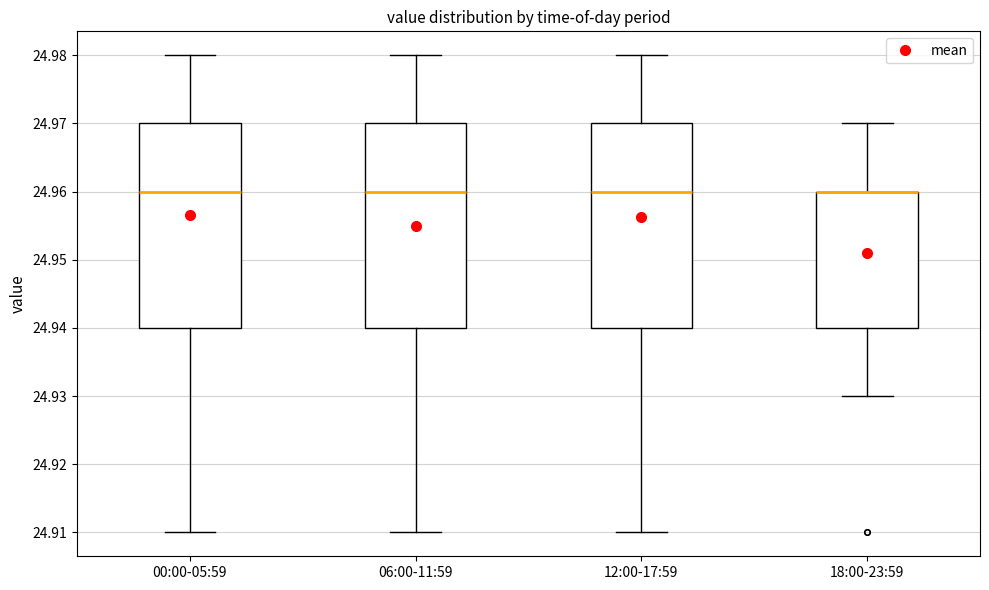

Reading left to right, transcribe this box plot: for each box, give where its median line is, the range the box spans, and where its two whiskers end, as read against the y-axis. The values are not printed on the chart, so give them approximately, as read against the axis.

00:00-05:59: median 24.96, box 24.94 to 24.97, whiskers 24.91 to 24.98
06:00-11:59: median 24.96, box 24.94 to 24.97, whiskers 24.91 to 24.98
12:00-17:59: median 24.96, box 24.94 to 24.97, whiskers 24.91 to 24.98
18:00-23:59: median 24.96 (drawn on the box's upper edge), box 24.94 to 24.96, whiskers 24.93 to 24.97